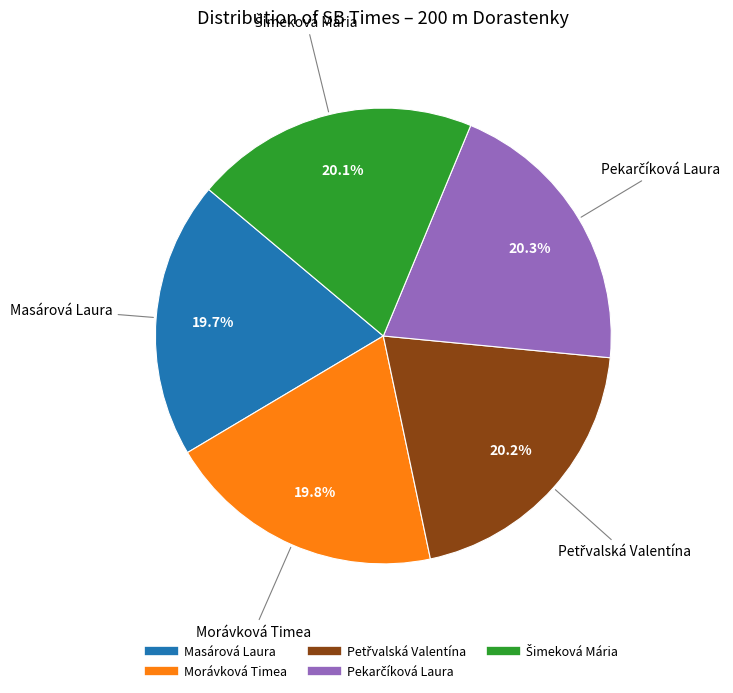

Count the number of slices in the pie.

5